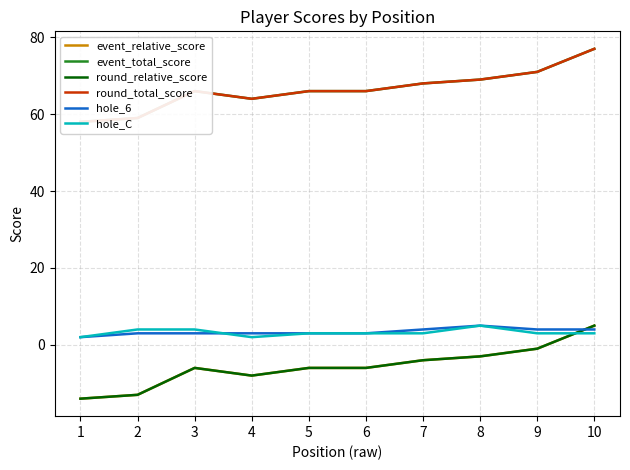

Where is the first local maximum for hole_6?

8